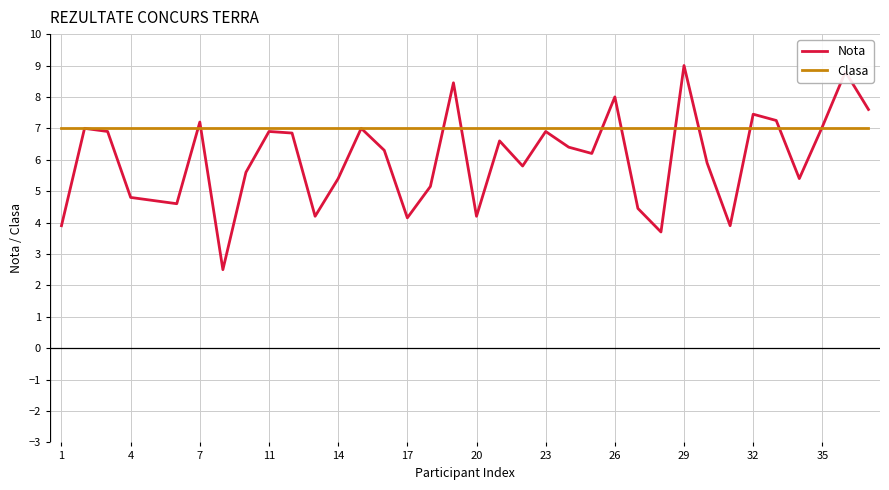

List the series in order of their peak value, highest first.

Nota, Clasa